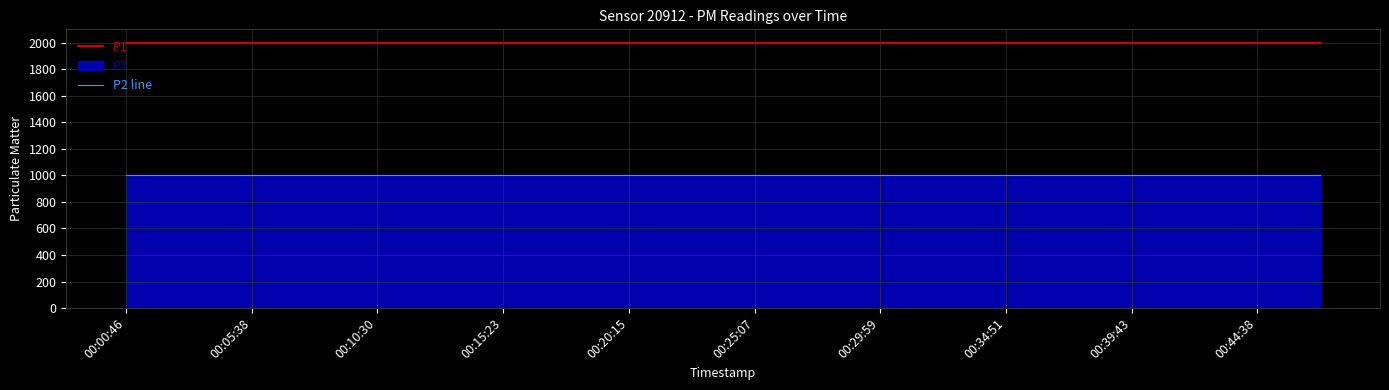

Count the number of categories in the chart.

20